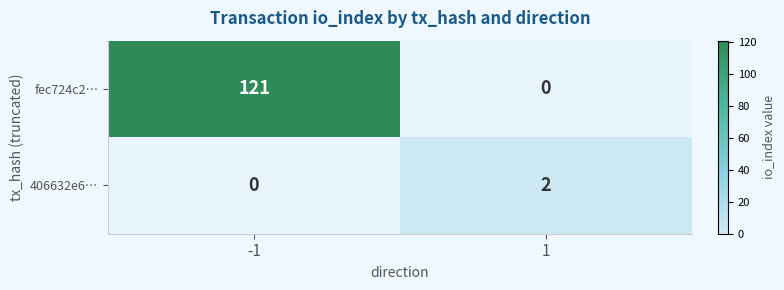

Which series has the largest total across all categories?

fec724c2…